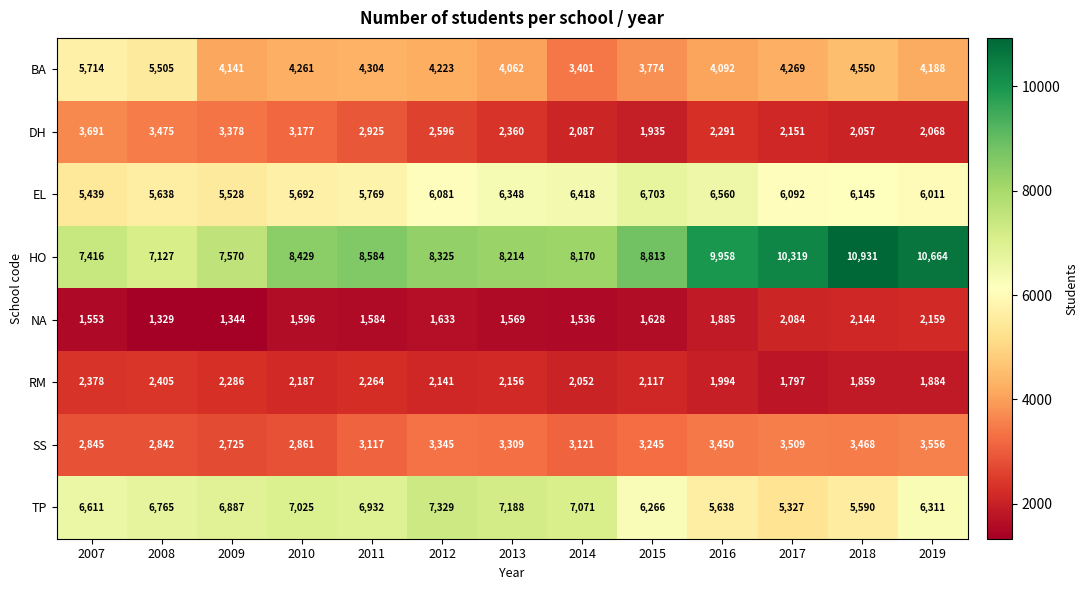

Which series has the widest spread of values?

HO